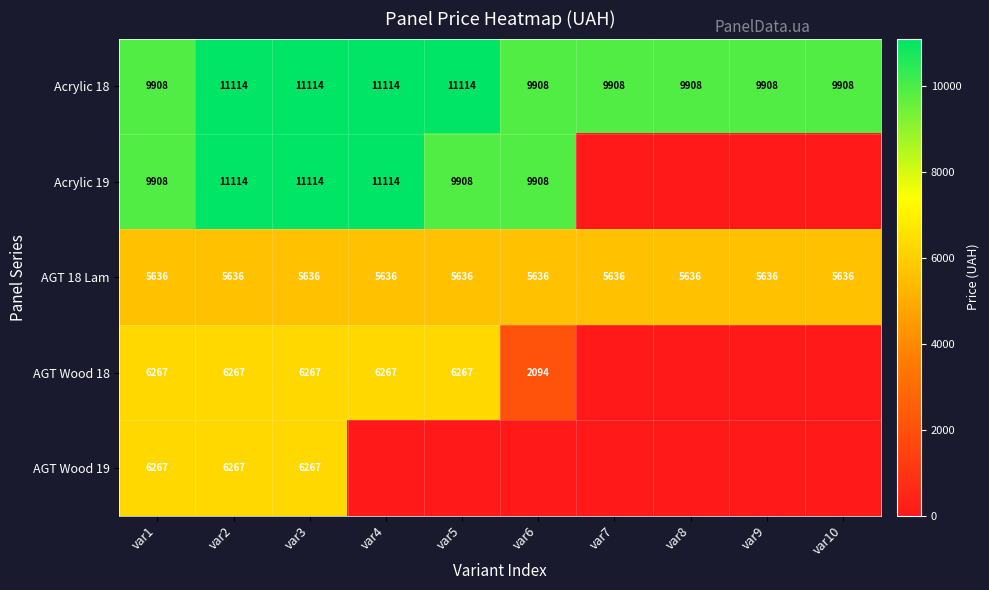

How many data points does each series have?

10